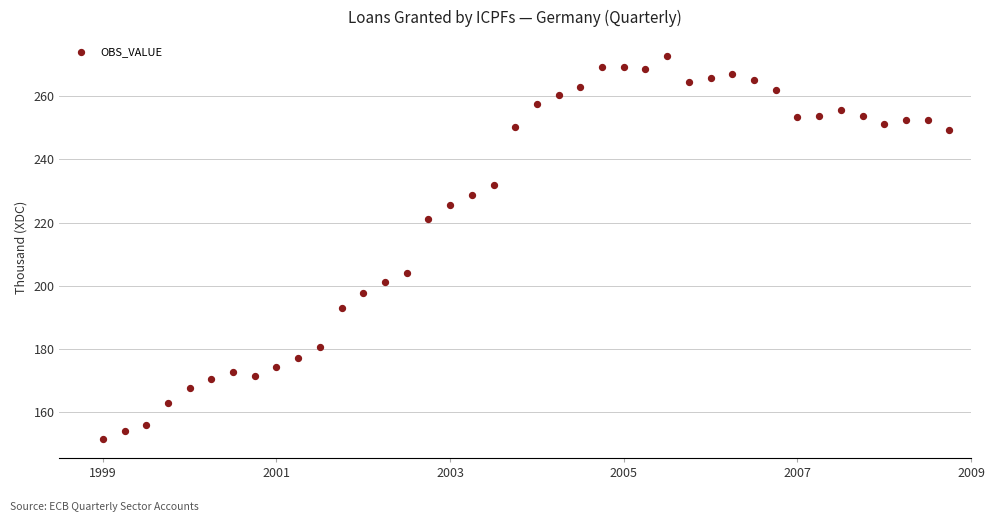

What is the range of X values (max minus min)?

9.8